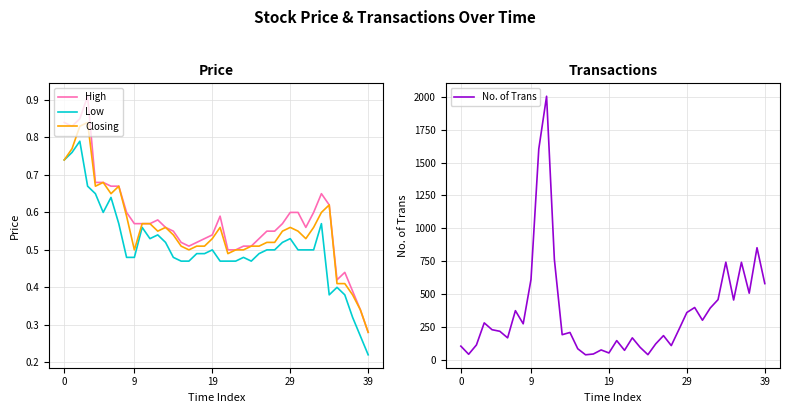

At which label does Low reach its minimum?

39